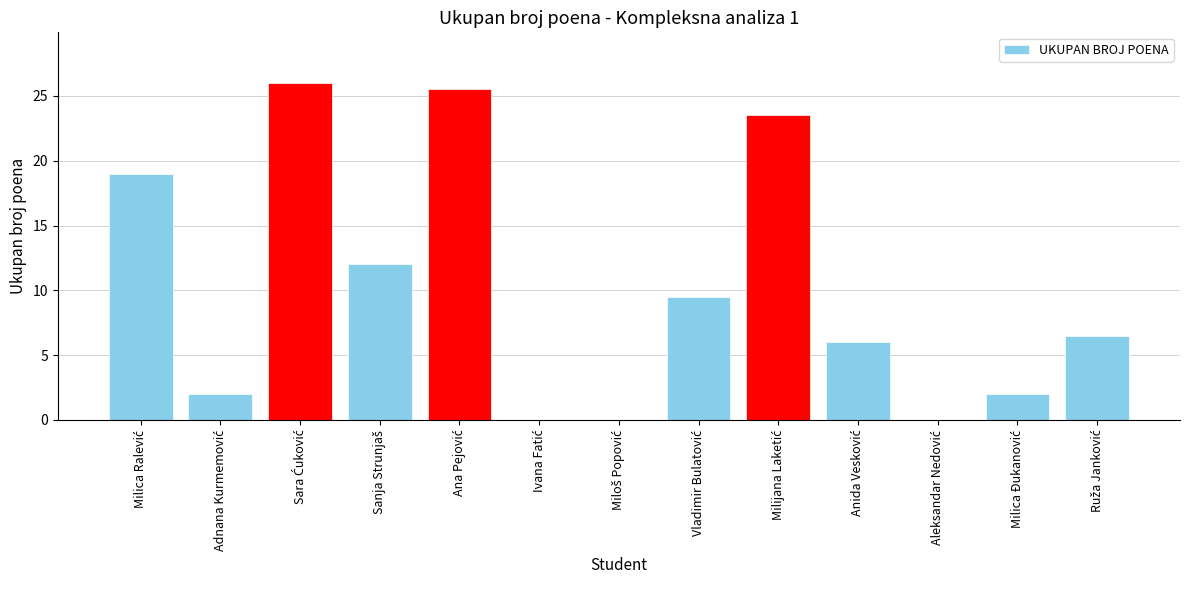

What is the maximum value shown in the chart?

26.0